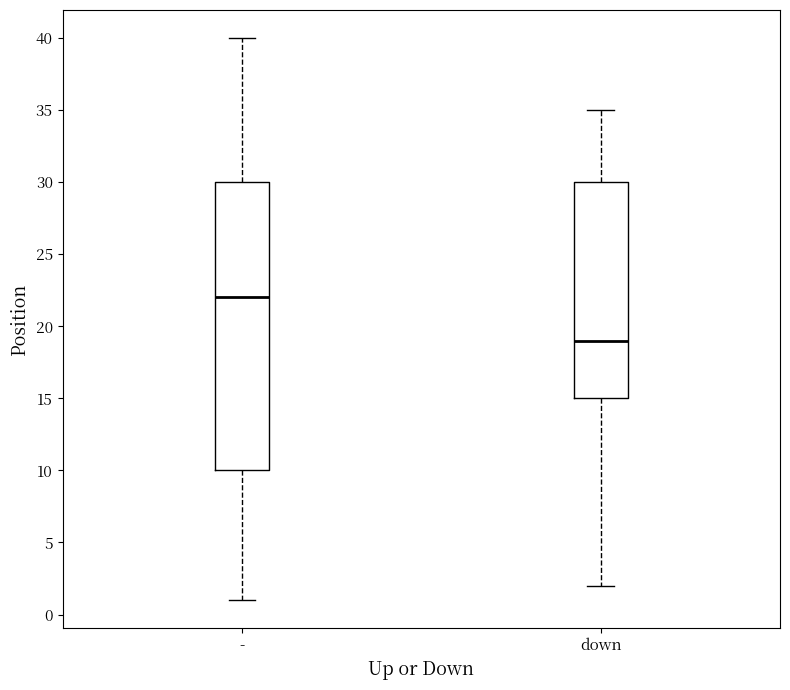

Where is the upper edge of the box for - on the y-axis? The values are not printed on the chart, so give them approximately, as read against the axis.

30